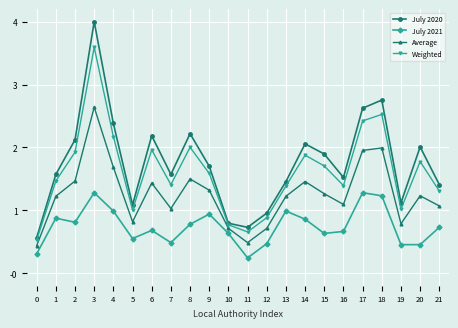

At which category is the sum across all series the highest?

3